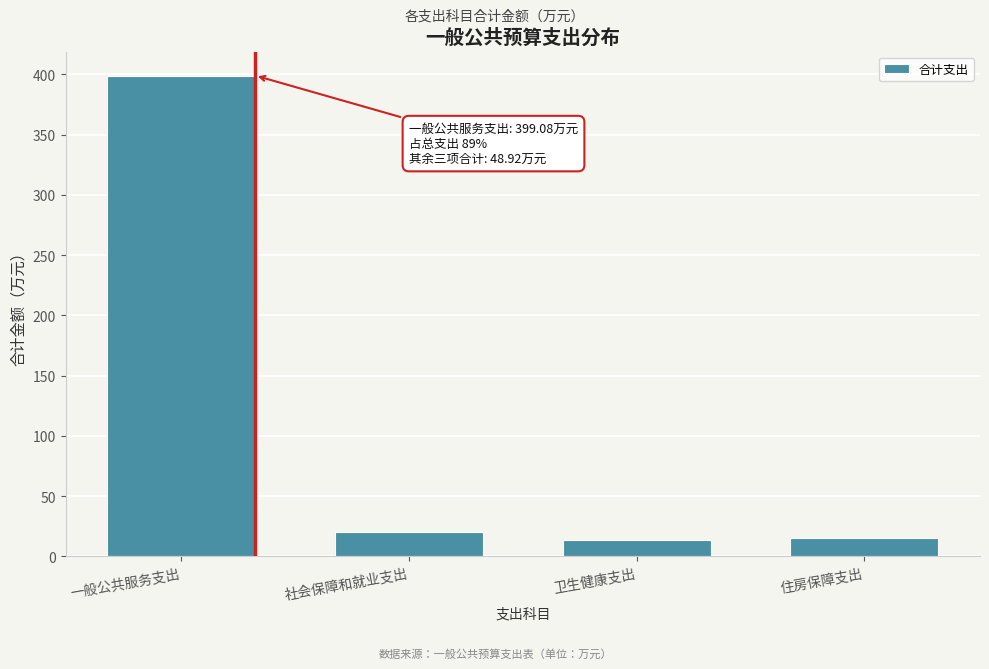

What is the label of the 1st bar from the left?

一般公共服务支出